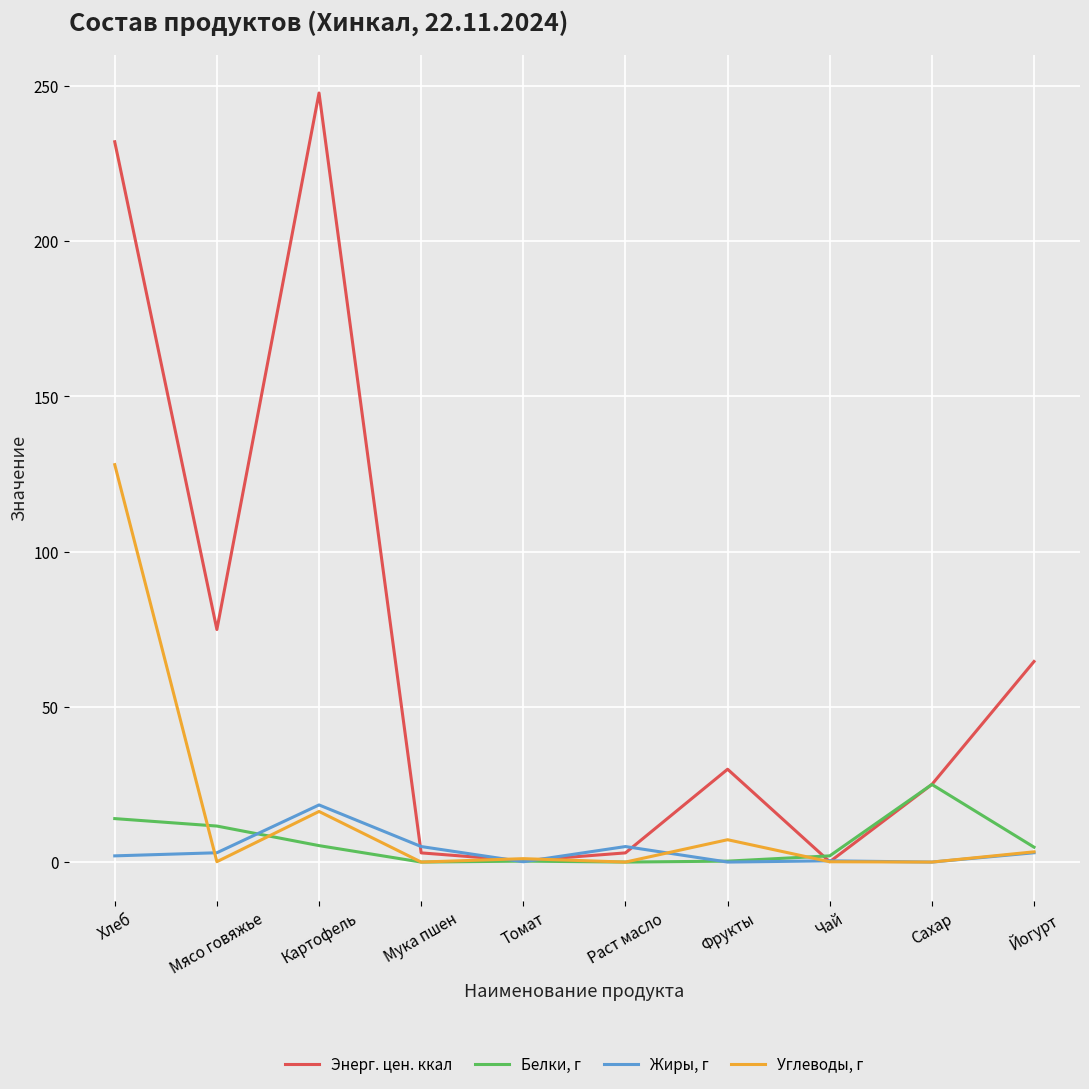

In Энерг. цен. ккал, how many points are higher than both neighbors (excluding endpoints)?

2